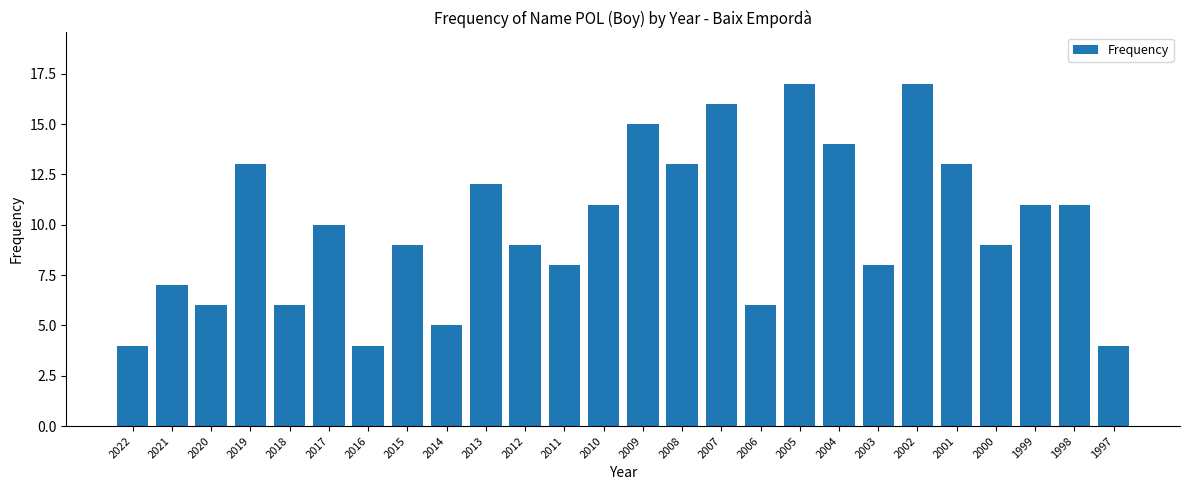

What is the change in value from 2019 to 2018?

-7